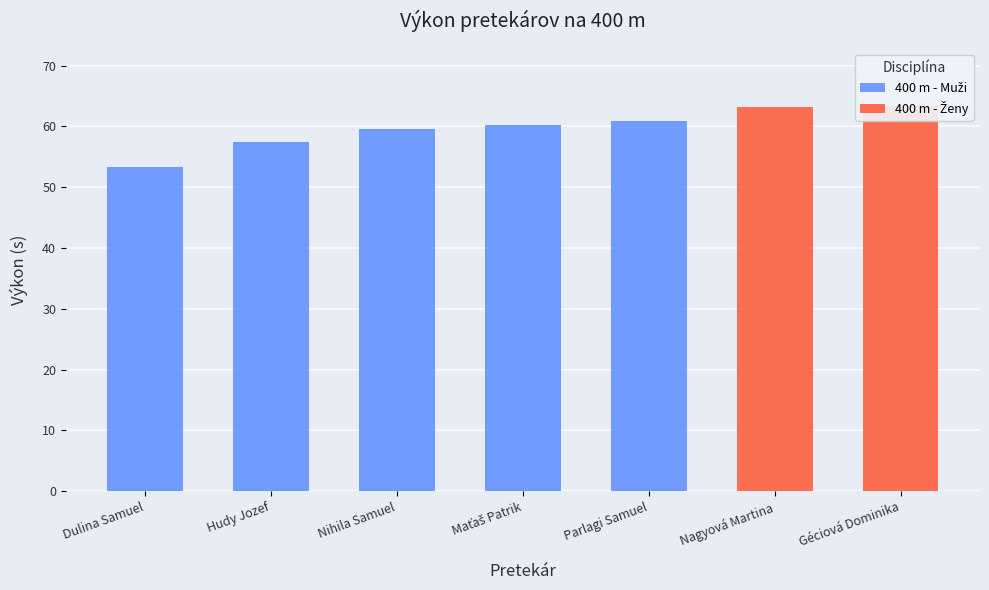

List the labels in order of value, smallest first.

Dulina Samuel, Hudy Jozef, Nihila Samuel, Maťaš Patrik, Parlagi Samuel, Nagyová Martina, Géciová Dominika